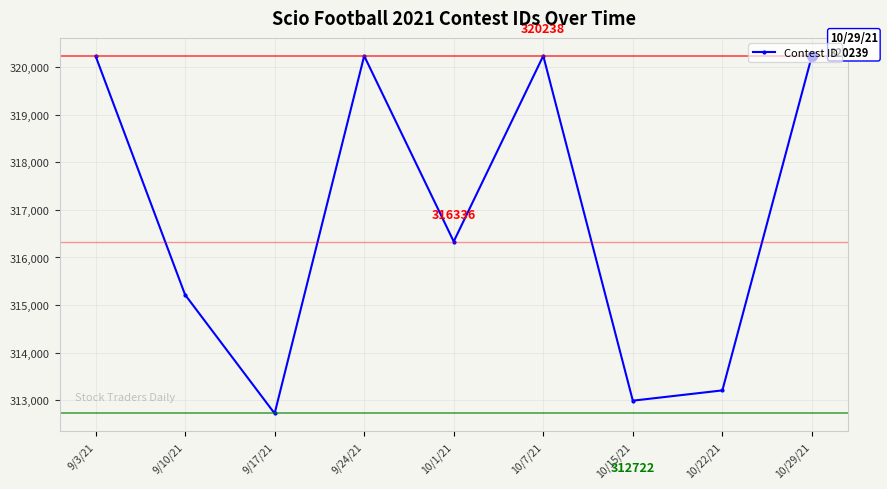

What is the ratio of the value at 9/10/21 to the value at 10/1/21?

1.0